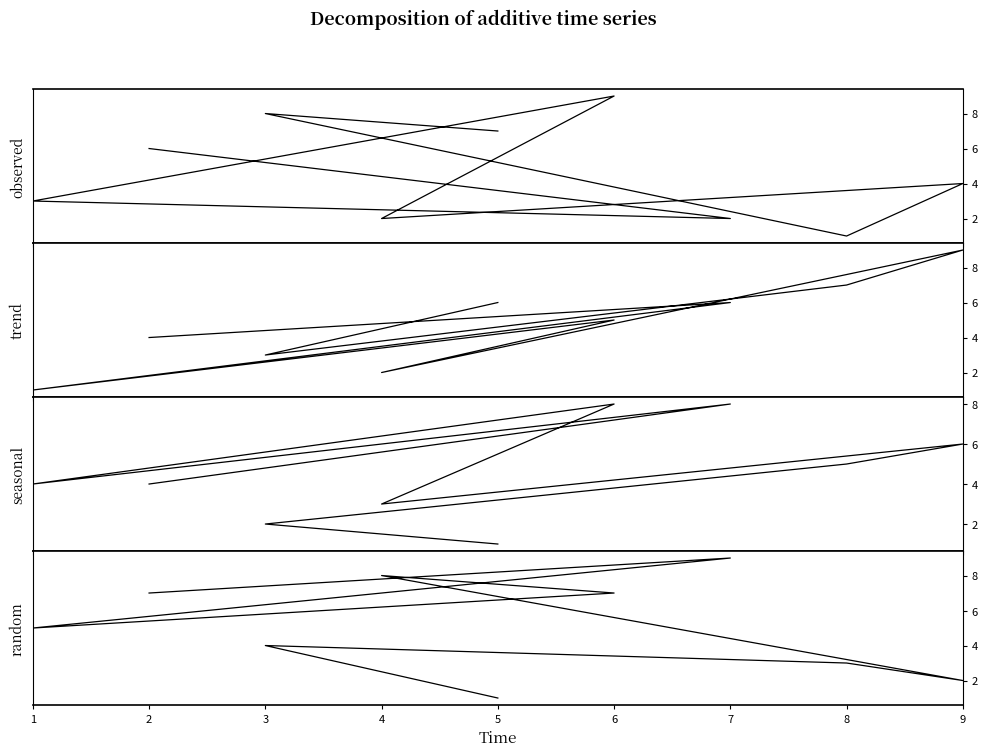

Where do observed and random first cross each other?

1 and 6